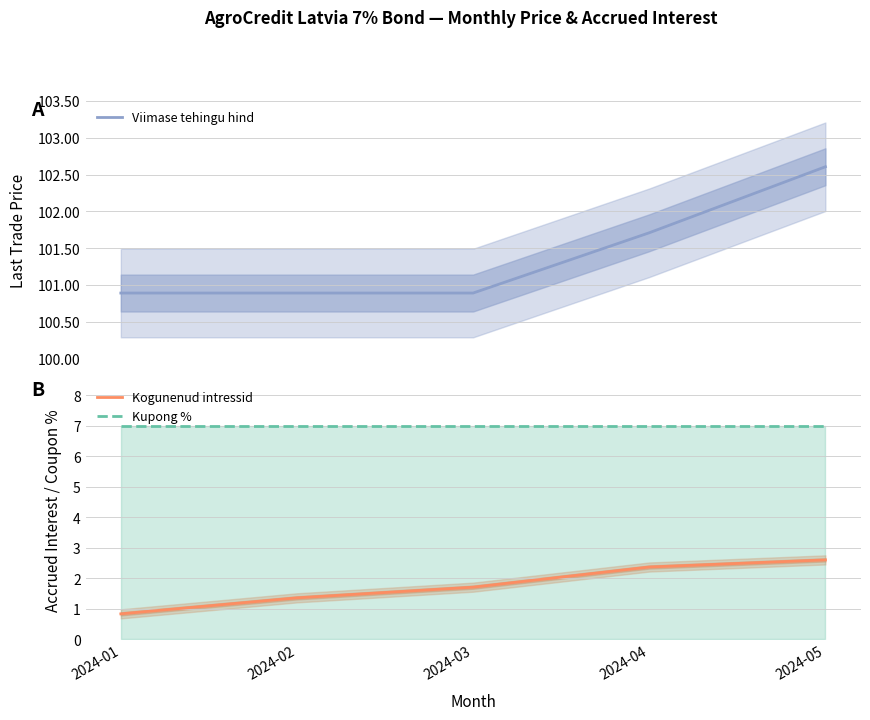

At which label does Kogunenud intressid reach its minimum?

2024-01